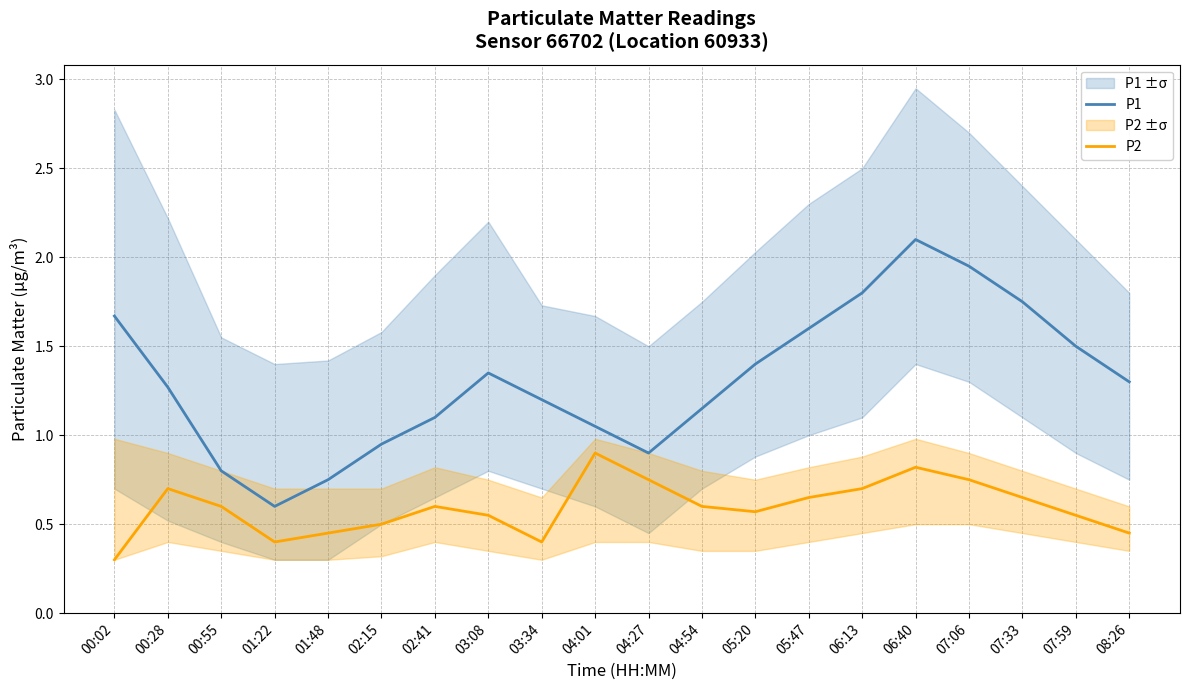

At 06:40, list the series in order from smallest to largest.

P2, P1